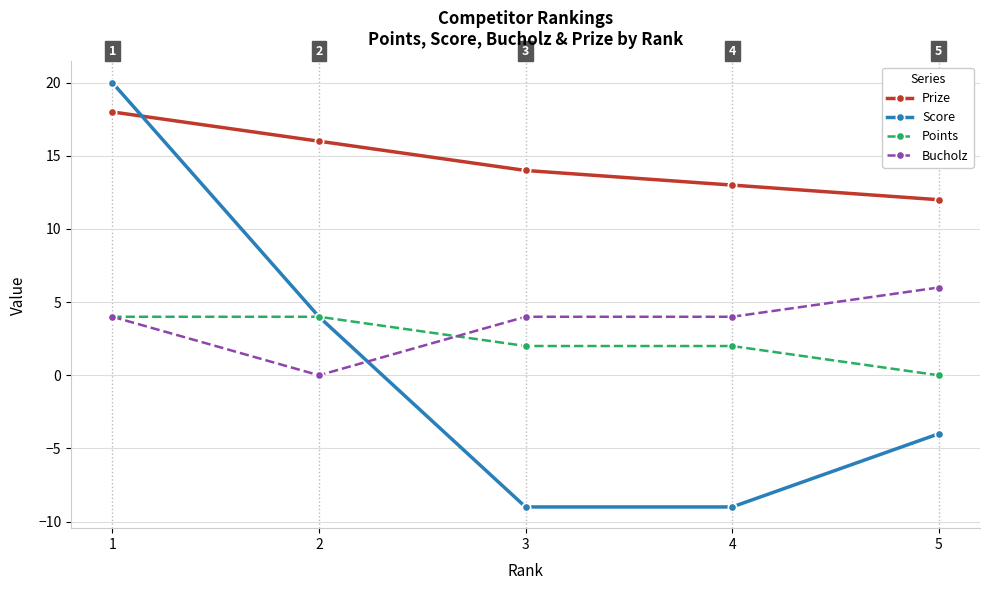

What is the total value across all series at 5?

14